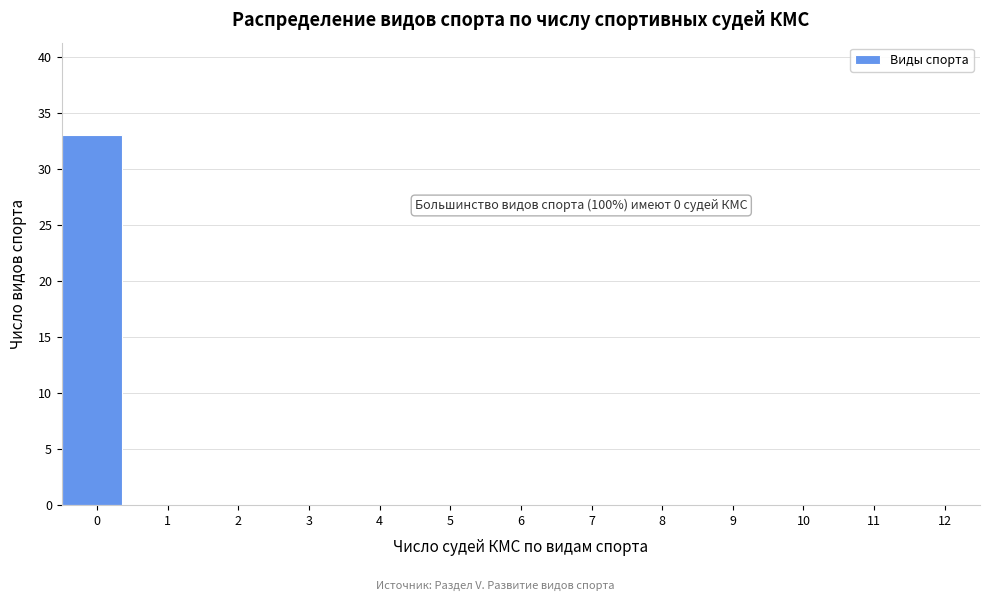

Reading left to right, extract all data points from this chart.

0=33	1=0	2=0	3=0	4=0	5=0	6=0	7=0	8=0	9=0	10=0	11=0	12=0